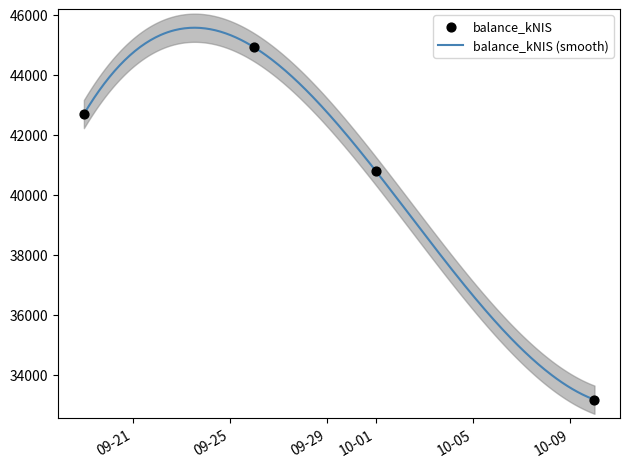

What is the ratio of the value at 2024-09-26 to the value at 2024-10-01?

1.1